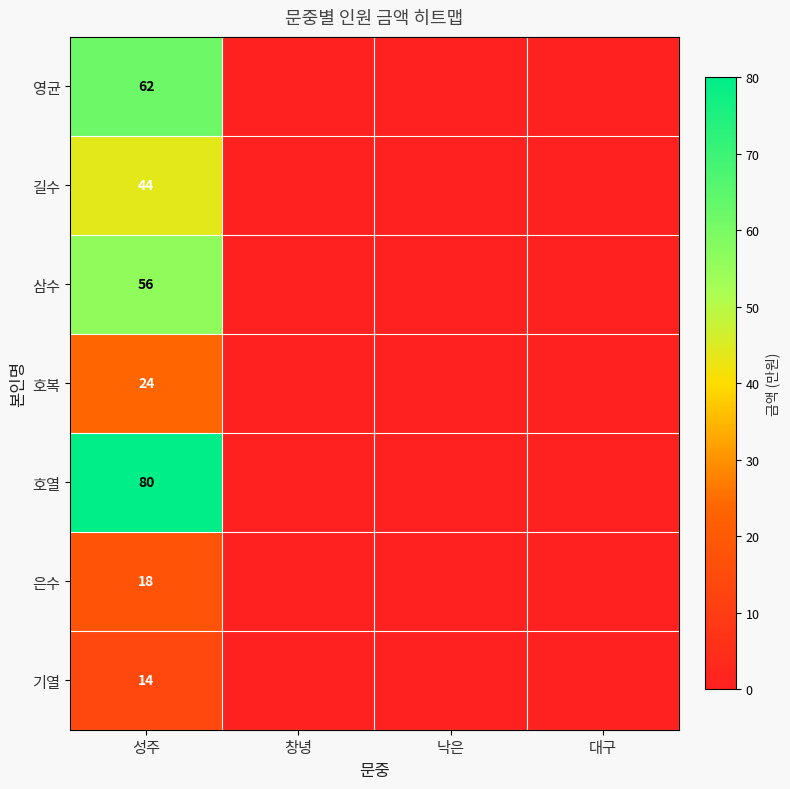

The 길수 series shows 24 at 대구. True or false?

False